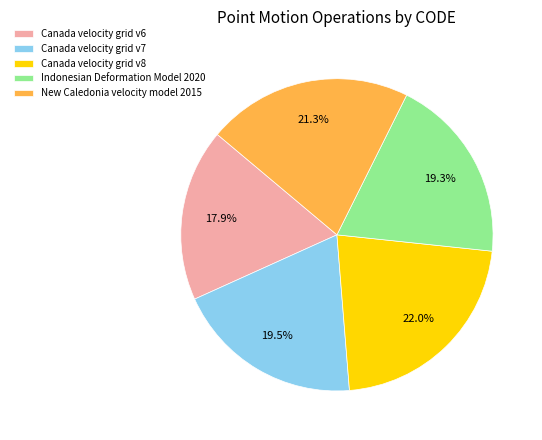

Approximately how many times larger is the value at Canada velocity grid v6 compared to New Caledonia velocity model 2015?

0.8